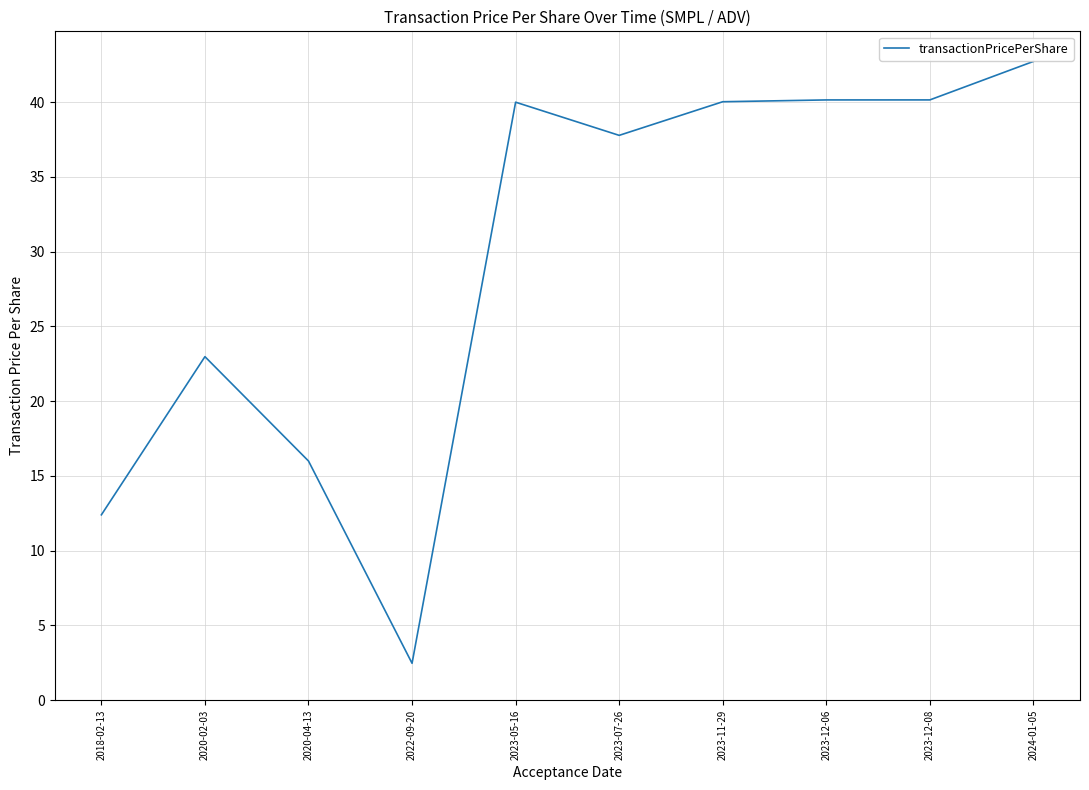

The value at 2023-07-26 is 58.9. True or false?

False